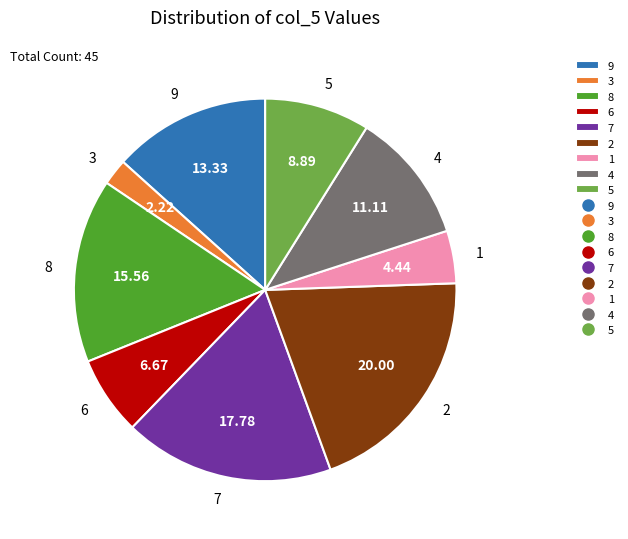

Does 6 account for over 50% of the chart?

No